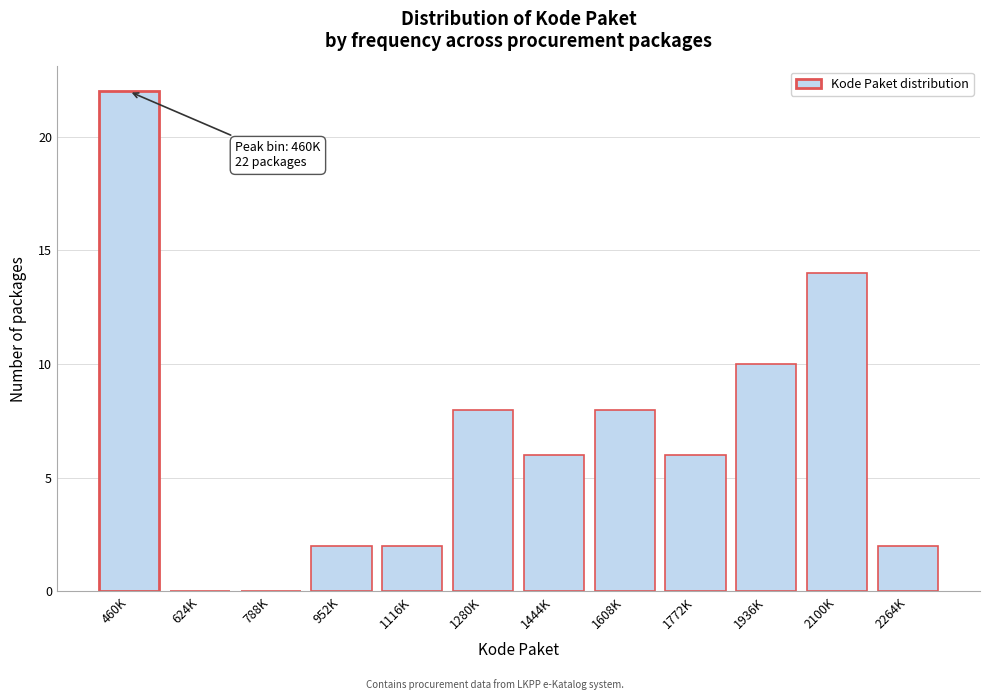

Reading left to right, list all the values displayed in this chart.

460K=22	624K=0	788K=0	952K=2	1116K=2	1280K=8	1444K=6	1608K=8	1772K=6	1936K=10	2100K=14	2264K=2